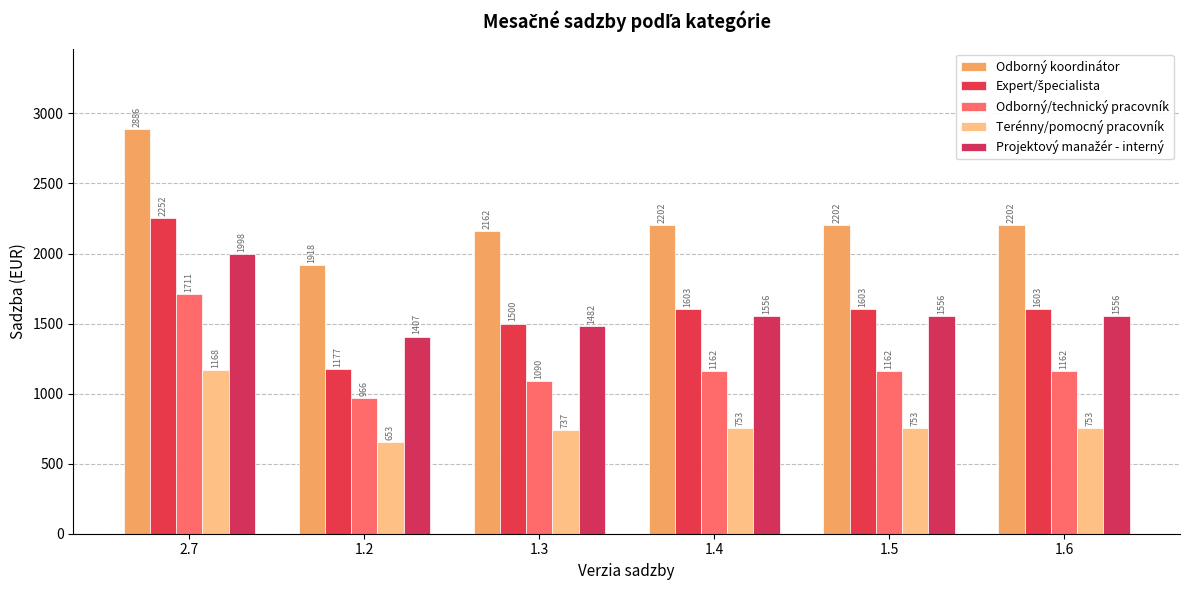

How many series are shown in this chart?

5